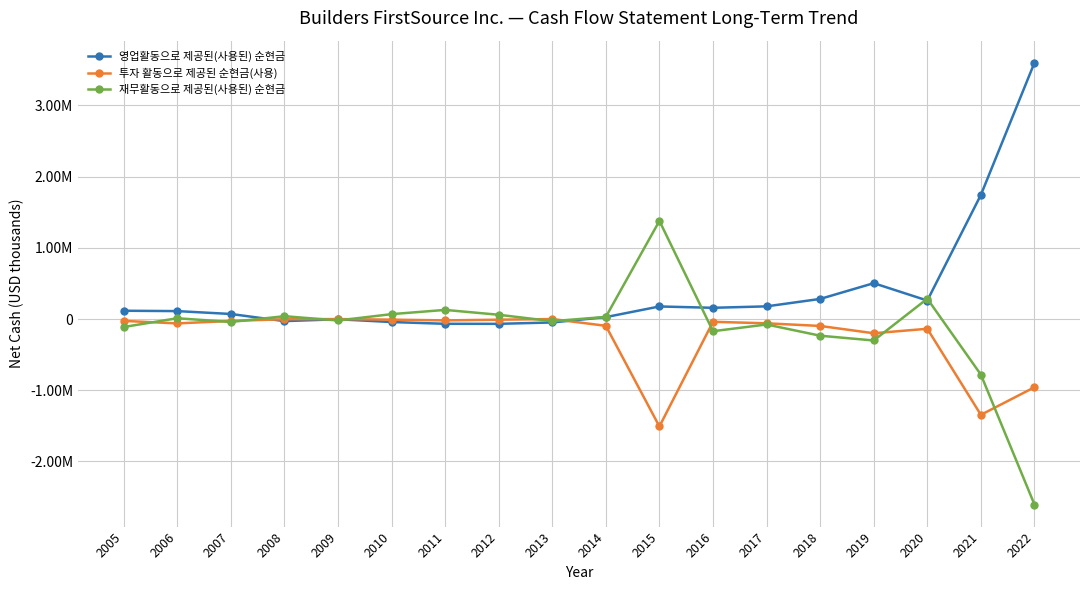

What is the sum of the 재무활동으로 제공된(사용된) 순현금 values at 2021 and 2022?

-3384022